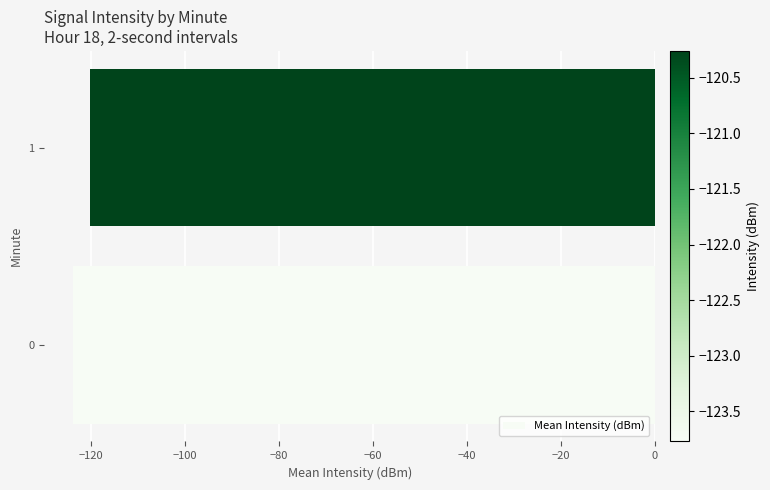

What is the change in value from 0 to 1?

+3.5